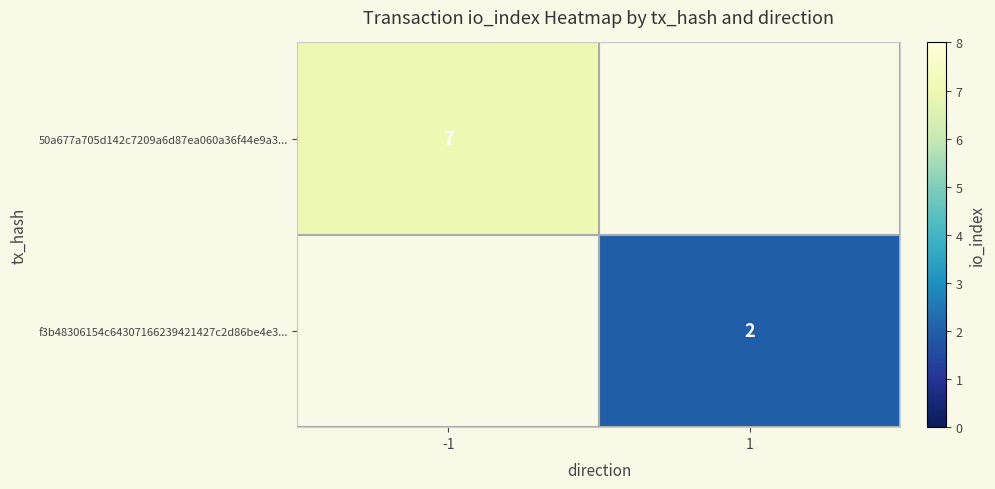

What is the smallest value displayed?

2.0